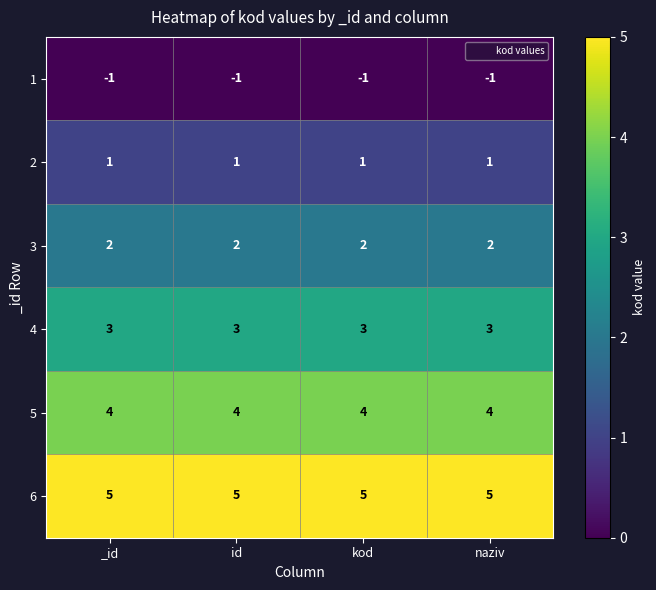

The 2 series shows 0 at naziv. True or false?

False